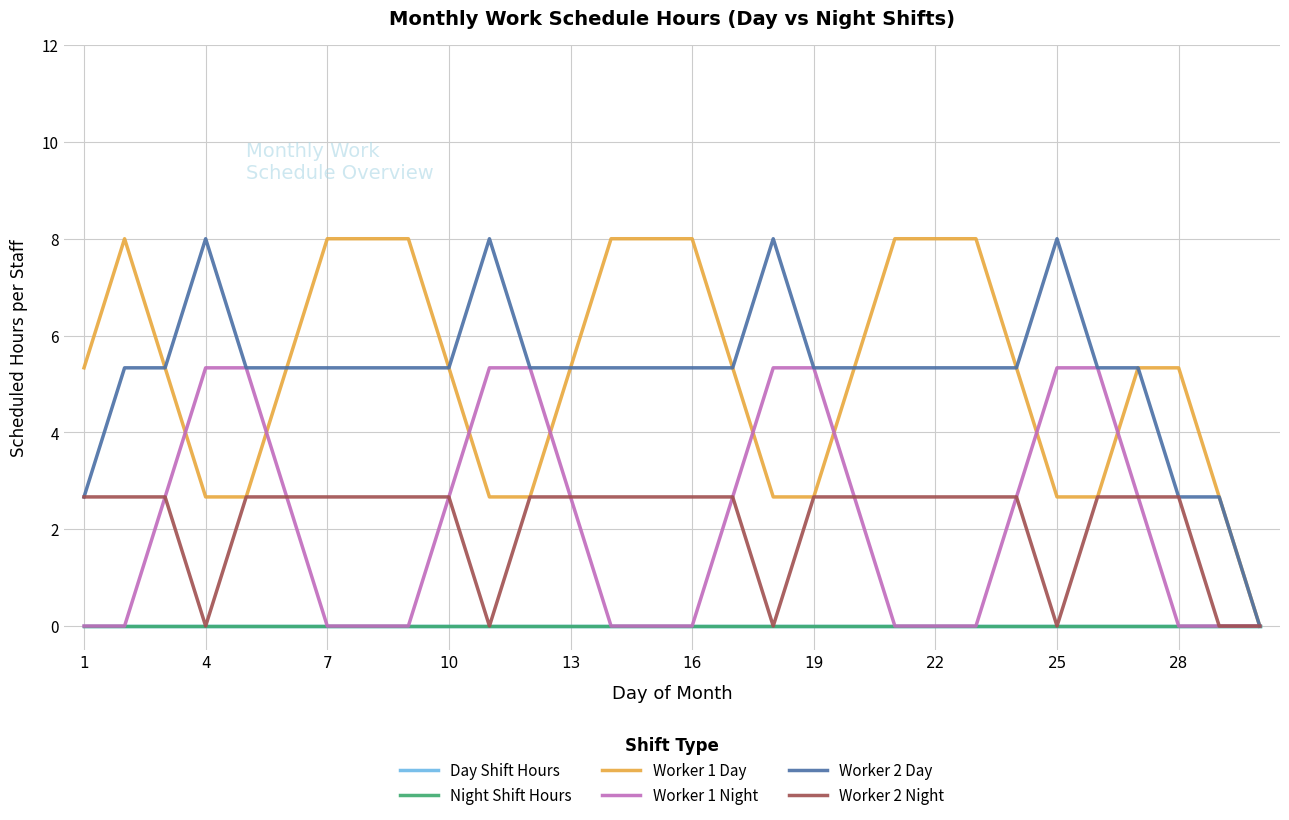

Which series has the largest range (max minus min)?

Worker 1 Day